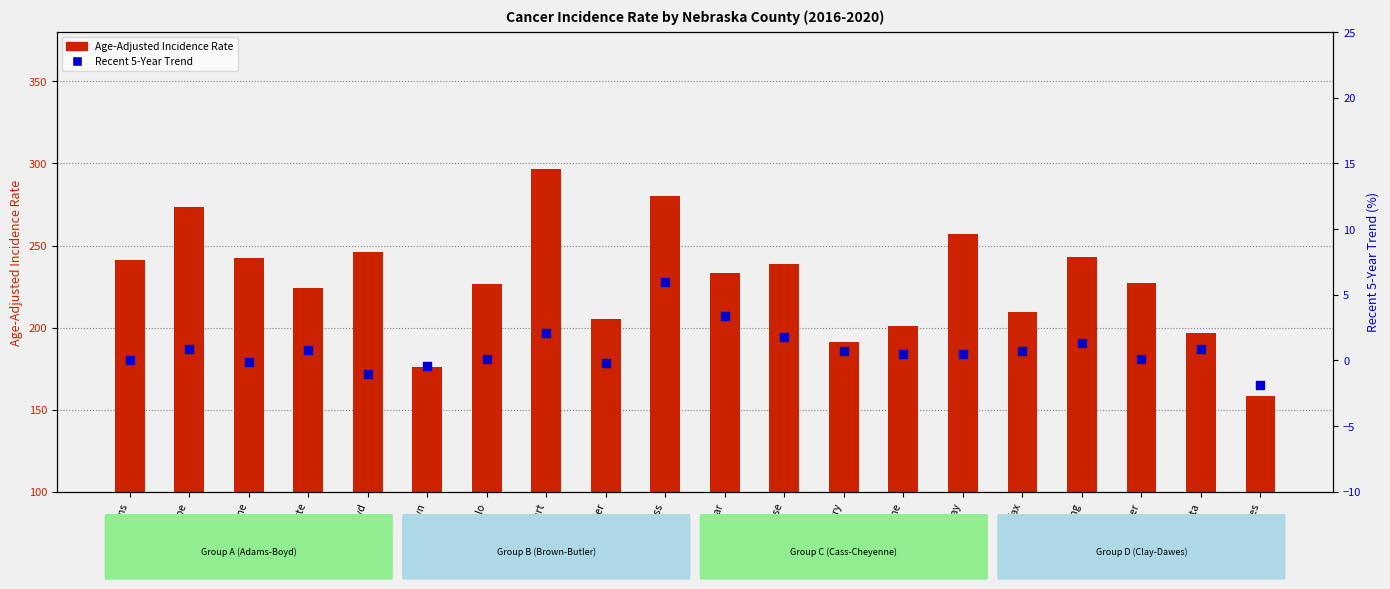

What are all the series names shown in the legend?

Age-Adjusted Incidence Rate, Recent 5-Year Trend